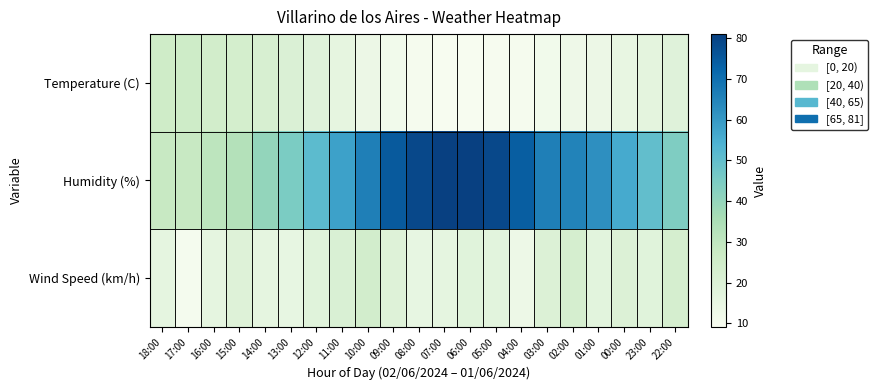

Rank the series at 05:00 from highest to lowest value.

Humidity (%), Wind Speed (km/h), Temperature (C)